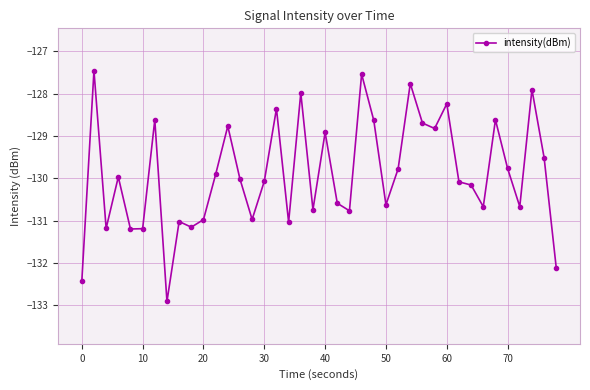

True or false: the data has more than 0 interior local peaks.

True